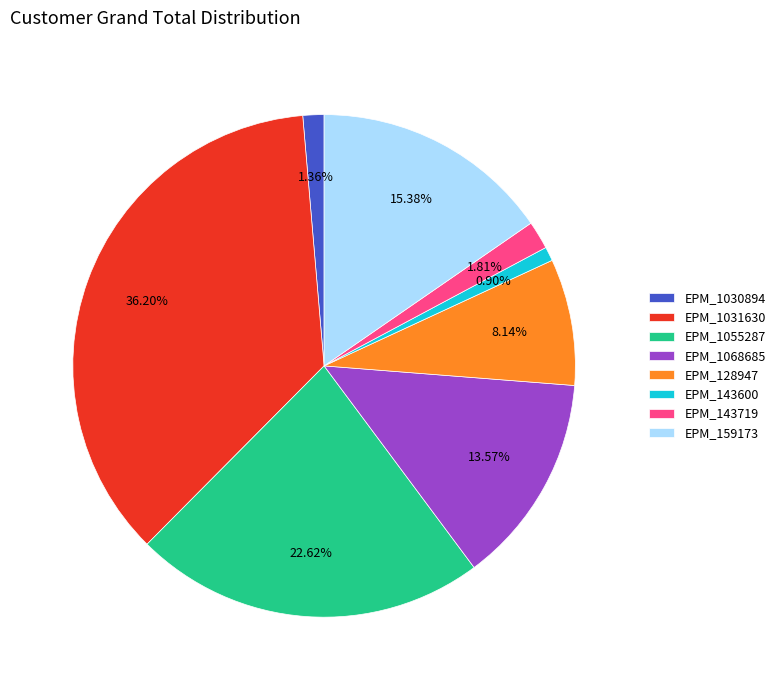

Which has a higher value, EPM_1030894 or EPM_1031630?

EPM_1031630